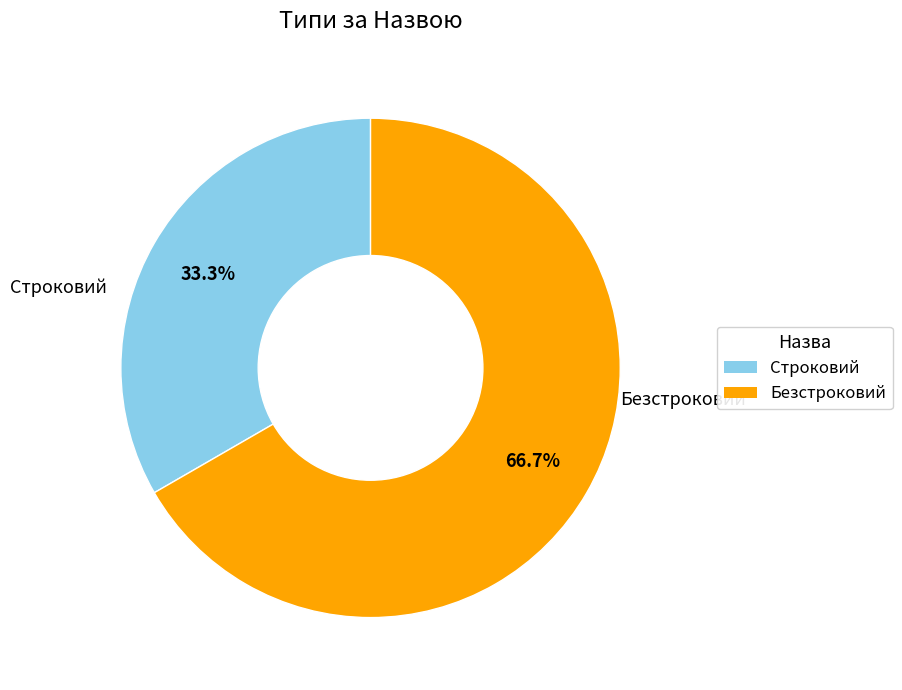

To the nearest percent, what is the combined percentage of Строковий and Безстроковий?

100%